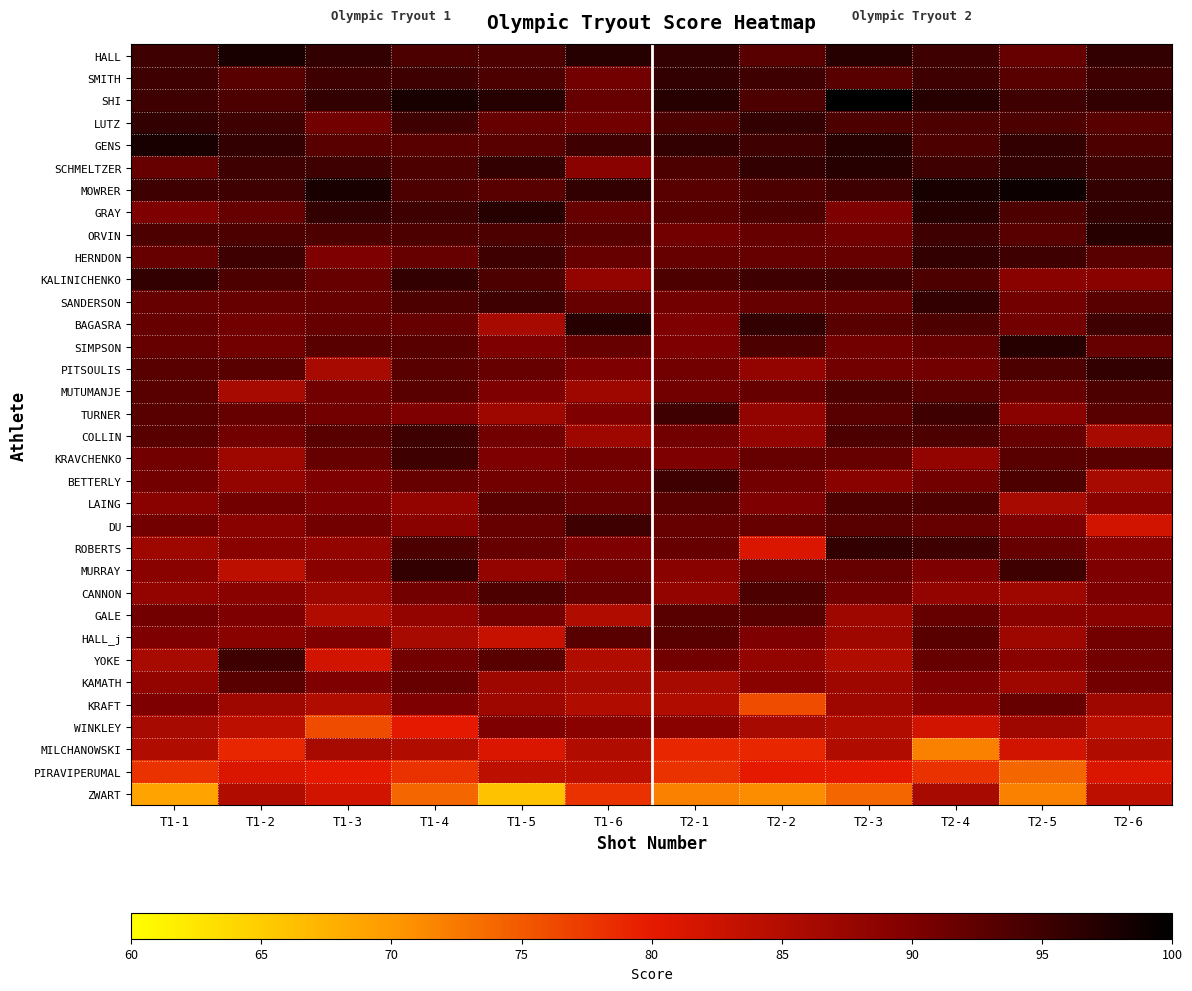

What is the smallest value displayed?

66